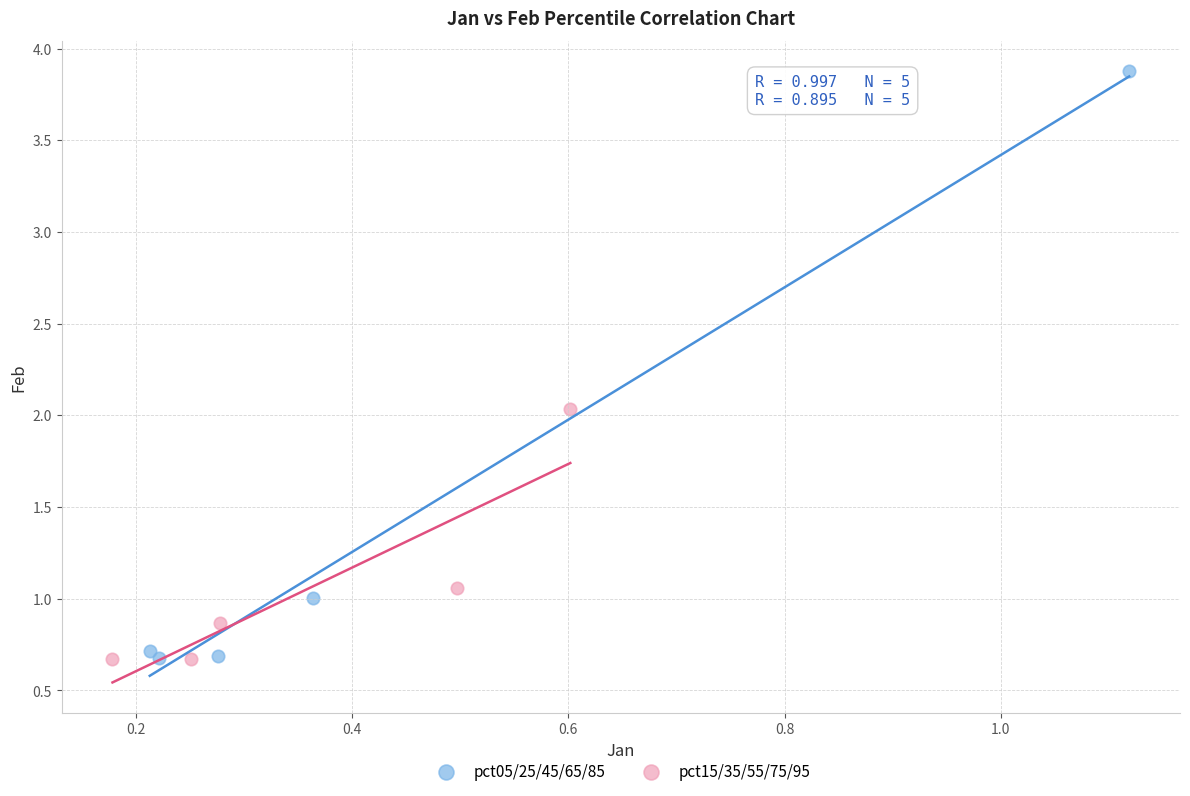

Which series contains the highest Y value?

pct05/25/45/65/85